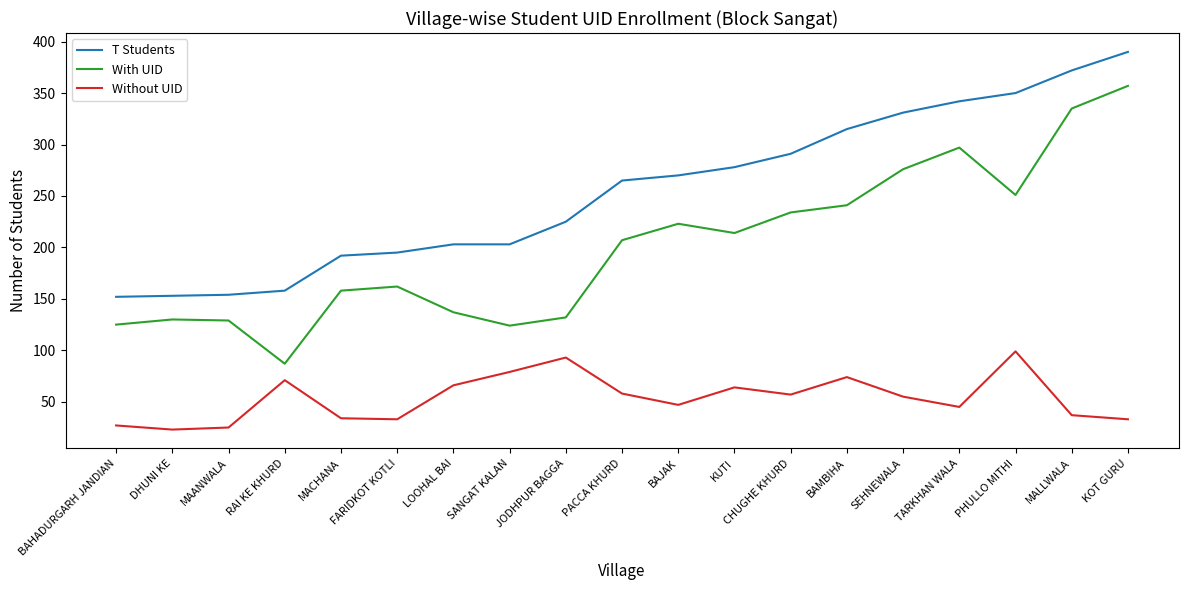

True or false: Without UID and T Students cross at least once.

False